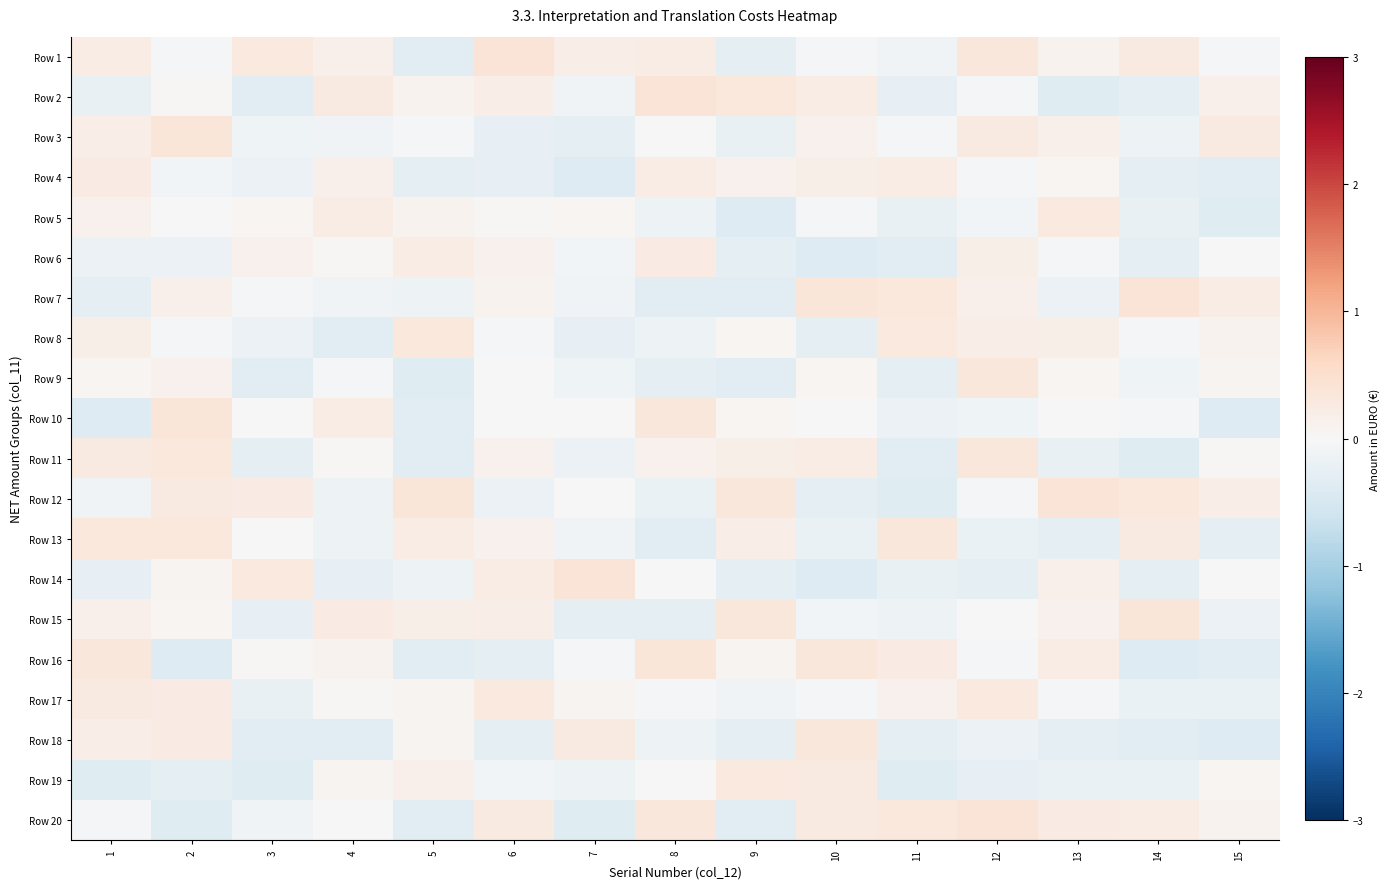

Reading left to right, extract all data points from this chart.

Row 1: 1=0.2	2=-0.0	3=0.3	4=0.2	5=-0.3	6=0.4	7=0.2	8=0.2	9=-0.3	10=-0.0	11=-0.1	12=0.3	13=0.1	14=0.3	15=-0.0
Row 2: 1=-0.2	2=0.0	3=-0.3	4=0.3	5=0.1	6=0.2	7=-0.1	8=0.4	9=0.3	10=0.2	11=-0.2	12=-0.0	13=-0.4	14=-0.3	15=0.1
Row 3: 1=0.2	2=0.4	3=-0.1	4=-0.1	5=-0.0	6=-0.2	7=-0.3	8=-0.0	9=-0.2	10=0.1	11=-0.1	12=0.3	13=0.2	14=-0.2	15=0.3
Row 4: 1=0.2	2=-0.1	3=-0.2	4=0.1	5=-0.3	6=-0.2	7=-0.4	8=0.2	9=0.1	10=0.2	11=0.2	12=-0.0	13=0.1	14=-0.3	15=-0.3
Row 5: 1=0.1	2=-0.0	3=0.1	4=0.2	5=0.1	6=0.0	7=0.0	8=-0.2	9=-0.4	10=-0.1	11=-0.2	12=-0.1	13=0.3	14=-0.2	15=-0.4
Row 6: 1=-0.2	2=-0.2	3=0.1	4=0.0	5=0.2	6=0.1	7=-0.1	8=0.3	9=-0.3	10=-0.4	11=-0.3	12=0.2	13=-0.0	14=-0.3	15=0.0
Row 7: 1=-0.3	2=0.2	3=-0.0	4=-0.1	5=-0.2	6=0.1	7=-0.1	8=-0.3	9=-0.3	10=0.4	11=0.3	12=0.2	13=-0.2	14=0.4	15=0.2
Row 8: 1=0.2	2=-0.0	3=-0.2	4=-0.3	5=0.3	6=-0.0	7=-0.2	8=-0.2	9=0.1	10=-0.3	11=0.3	12=0.2	13=0.2	14=-0.1	15=0.1
Row 9: 1=0.1	2=0.1	3=-0.3	4=-0.1	5=-0.4	6=-0.0	7=-0.1	8=-0.3	9=-0.3	10=0.1	11=-0.3	12=0.3	13=0.1	14=-0.1	15=0.1
Row 10: 1=-0.4	2=0.4	3=-0.0	4=0.2	5=-0.3	6=-0.0	7=-0.0	8=0.4	9=0.1	10=-0.0	11=-0.2	12=-0.1	13=0.0	14=-0.0	15=-0.4
Row 11: 1=0.3	2=0.3	3=-0.3	4=0.0	5=-0.3	6=0.1	7=-0.2	8=0.1	9=0.2	10=0.2	11=-0.3	12=0.3	13=-0.2	14=-0.4	15=0.0
Row 12: 1=-0.1	2=0.3	3=0.2	4=-0.1	5=0.4	6=-0.2	7=0.0	8=-0.2	9=0.3	10=-0.3	11=-0.4	12=-0.1	13=0.4	14=0.3	15=0.2
Row 13: 1=0.3	2=0.3	3=0.0	4=-0.1	5=0.2	6=0.1	7=-0.1	8=-0.3	9=0.2	10=-0.2	11=0.3	12=-0.2	13=-0.3	14=0.3	15=-0.3
Row 14: 1=-0.3	2=0.1	3=0.3	4=-0.2	5=-0.2	6=0.2	7=0.4	8=0.0	9=-0.3	10=-0.4	11=-0.2	12=-0.3	13=0.1	14=-0.3	15=0.0
Row 15: 1=0.2	2=0.1	3=-0.2	4=0.2	5=0.2	6=0.2	7=-0.3	8=-0.3	9=0.3	10=-0.1	11=-0.2	12=-0.0	13=0.1	14=0.4	15=-0.2
Row 16: 1=0.3	2=-0.4	3=0.0	4=0.1	5=-0.3	6=-0.3	7=-0.1	8=0.4	9=0.1	10=0.3	11=0.2	12=-0.0	13=0.2	14=-0.4	15=-0.3
Row 17: 1=0.3	2=0.2	3=-0.2	4=0.0	5=0.1	6=0.3	7=0.1	8=-0.1	9=-0.1	10=-0.1	11=0.1	12=0.3	13=-0.0	14=-0.2	15=-0.2
Row 18: 1=0.2	2=0.3	3=-0.3	4=-0.3	5=0.1	6=-0.3	7=0.3	8=-0.2	9=-0.3	10=0.3	11=-0.3	12=-0.2	13=-0.3	14=-0.3	15=-0.4
Row 19: 1=-0.4	2=-0.3	3=-0.4	4=0.1	5=0.1	6=-0.1	7=-0.1	8=0.0	9=0.3	10=0.3	11=-0.4	12=-0.3	13=-0.2	14=-0.2	15=0.1
Row 20: 1=-0.1	2=-0.4	3=-0.1	4=0.0	5=-0.3	6=0.3	7=-0.4	8=0.3	9=-0.3	10=0.3	11=0.3	12=0.4	13=0.2	14=0.2	15=0.1